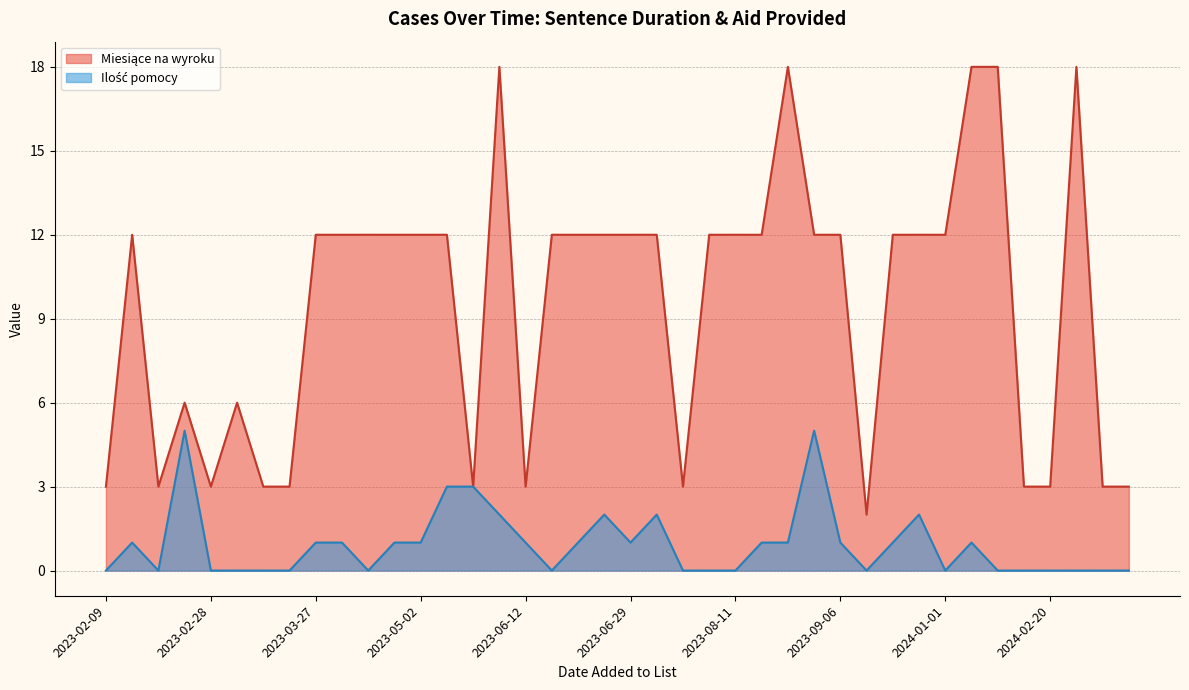

How many lines are shown in the chart?

2